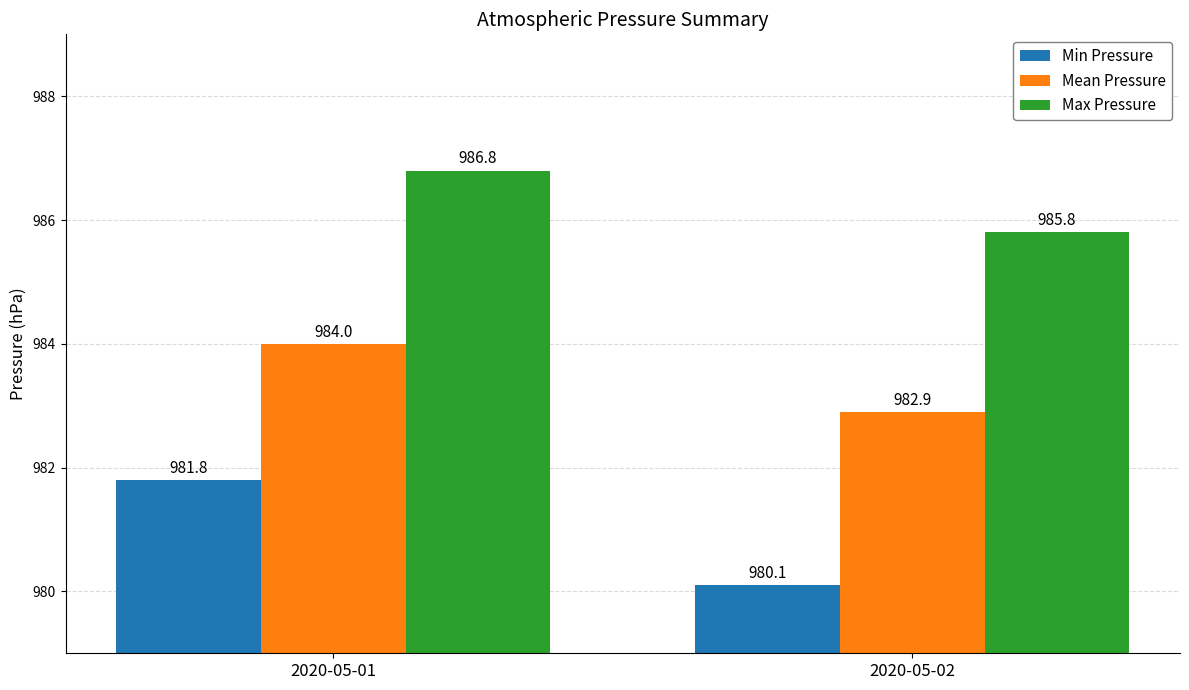

Is it true that Mean Pressure equals 982.9 at 2020-05-02?

True